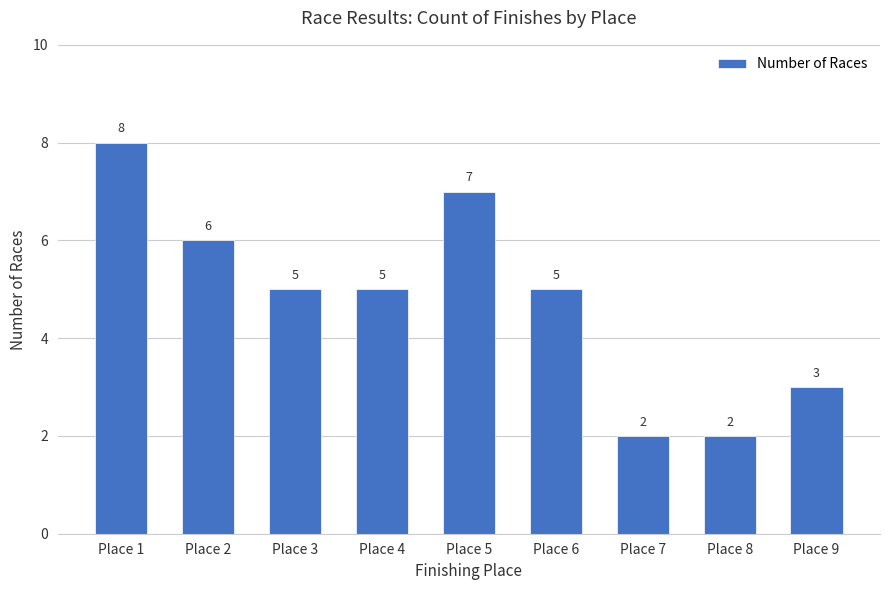

Reading left to right, what are all the values shown in this chart?

8	6	5	5	7	5	2	2	3